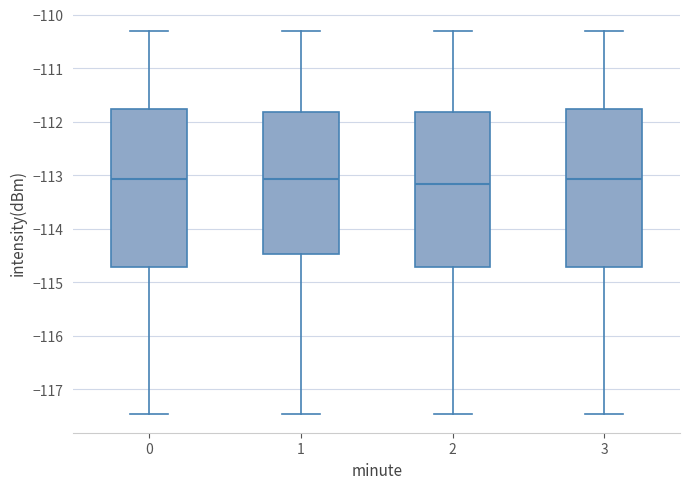

Reading left to right, transcribe this box plot: for each box, give where its median line is, the range the box spans, and where its two whiskers end, as read against the y-axis. The values are not printed on the chart, so give them approximately, as read against the axis.

0: median -113.1, box -114.7 to -111.8, whiskers -117.4 to -110.3
1: median -113.1, box -114.5 to -111.8, whiskers -117.4 to -110.3
2: median -113.2, box -114.7 to -111.8, whiskers -117.4 to -110.3
3: median -113.1, box -114.7 to -111.8, whiskers -117.4 to -110.3